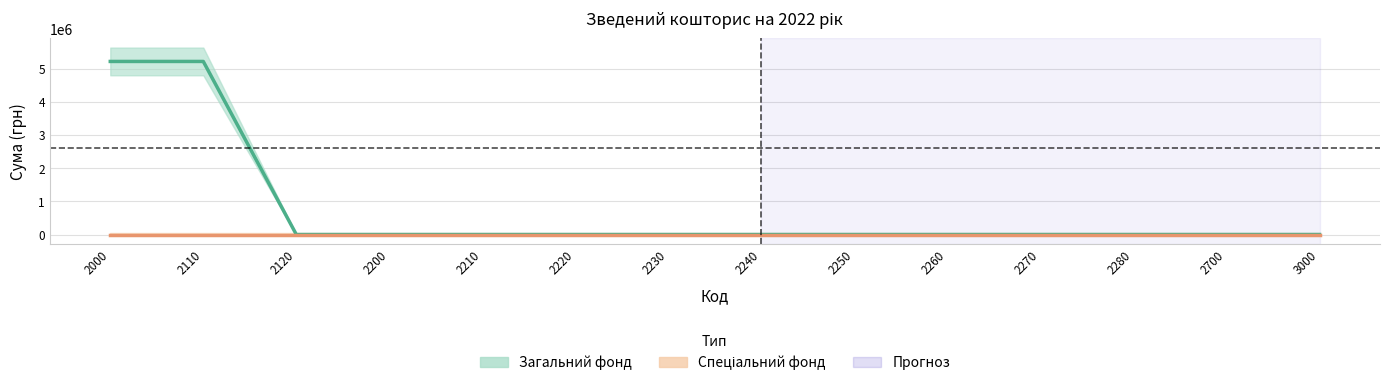

Which category has the lowest value across all series?

2120